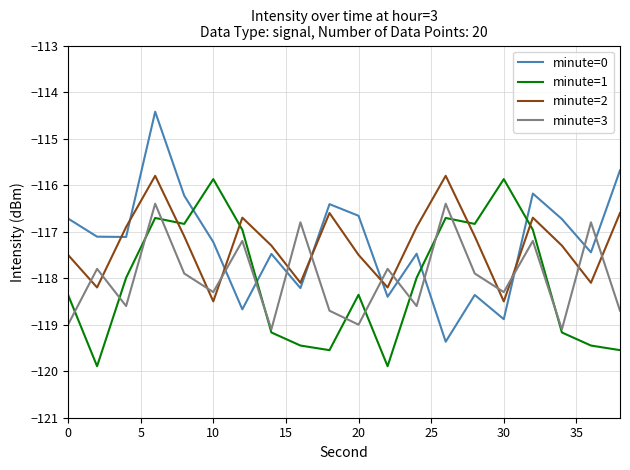

What is the lowest value of the minute=2 series?

-118.5